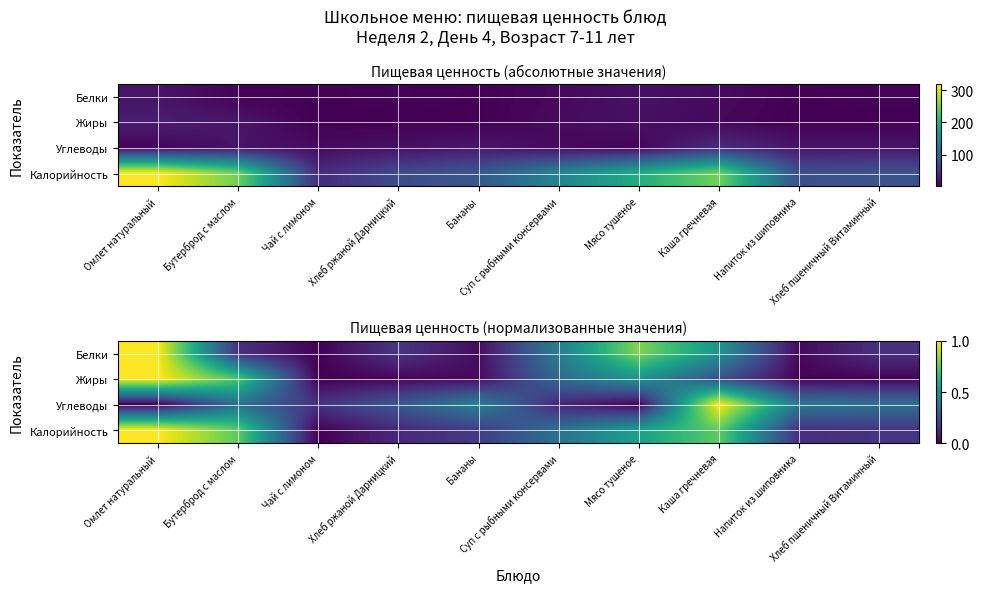

At which label is Углеводы closest to 0?

Омлет натуральный